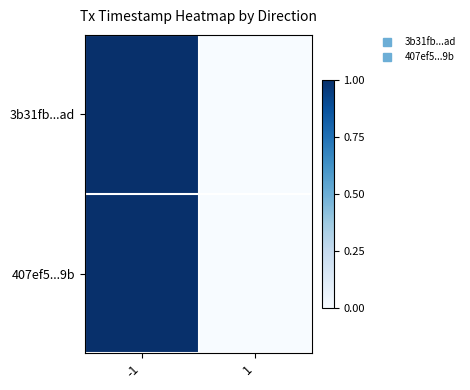

Rank the series at 1 from lowest to highest value.

3b31fb...ad, 407ef5...9b